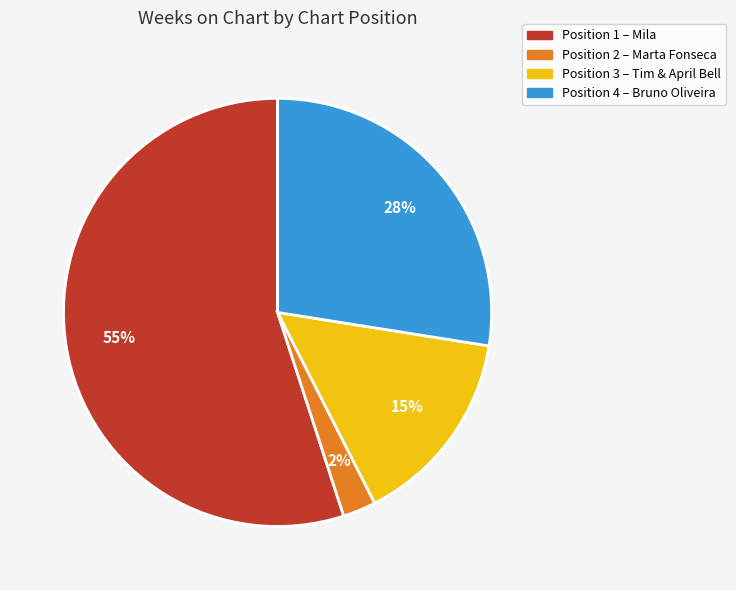

Does any single category account for the majority?

Yes